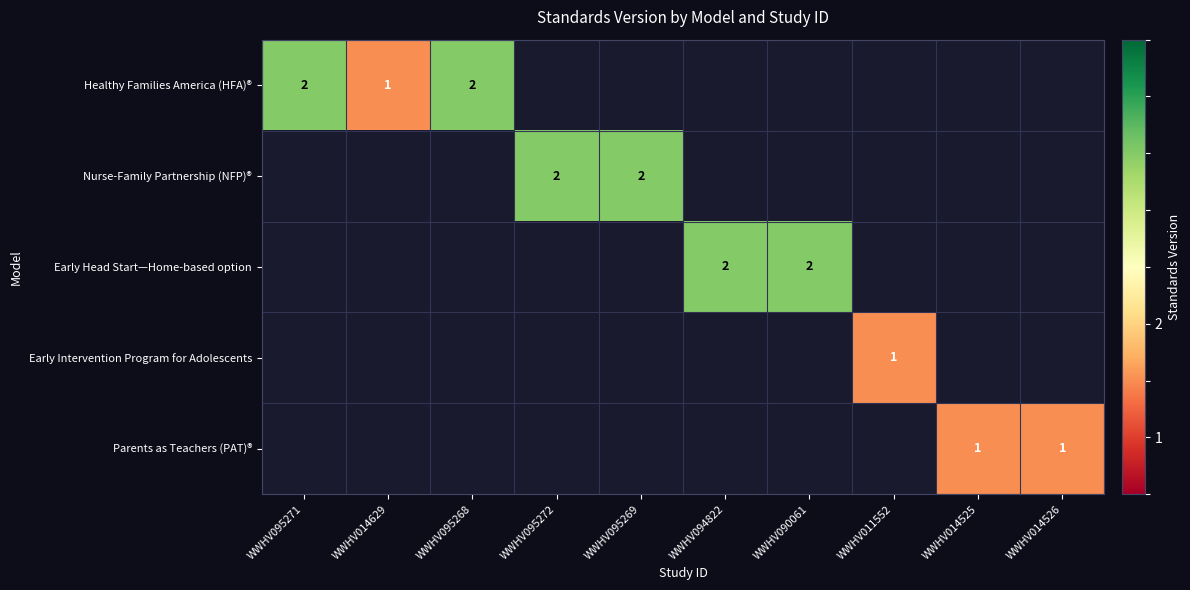

The value of Nurse-Family Partnership (NFP)® at WWHV095269 is 3. True or false?

False